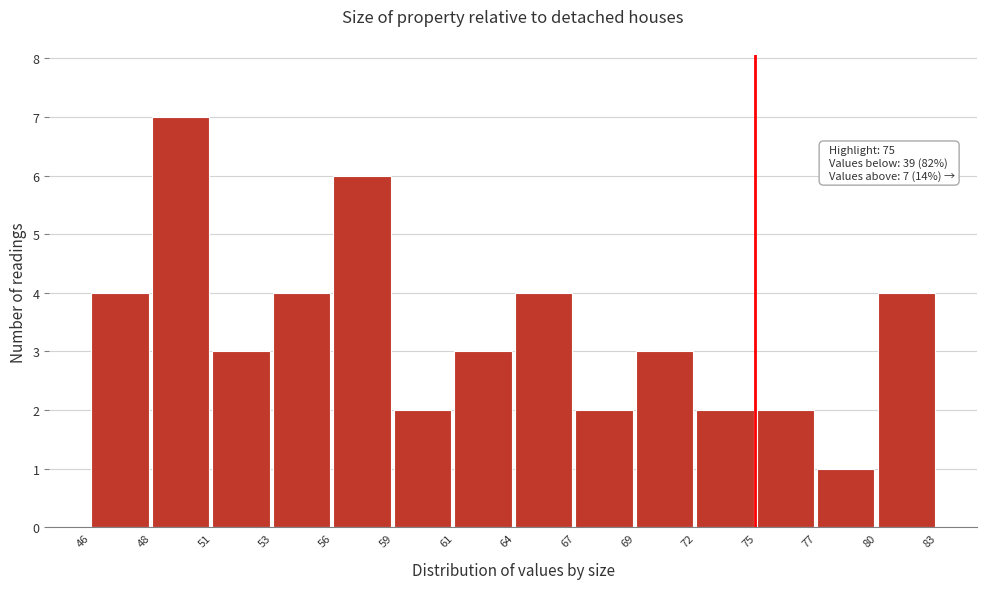

Reading left to right, list all the values displayed in this chart.

4	7	3	4	6	2	3	4	2	3	2	2	1	4